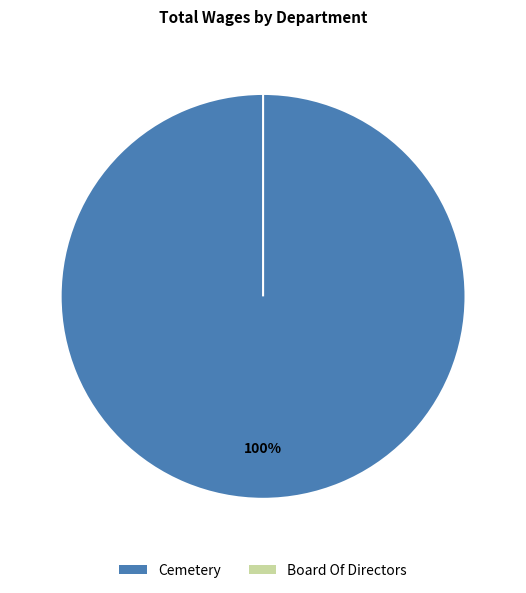

To the nearest percent, what is the difference between the Cemetery and Board Of Directors slice percentages?

100%